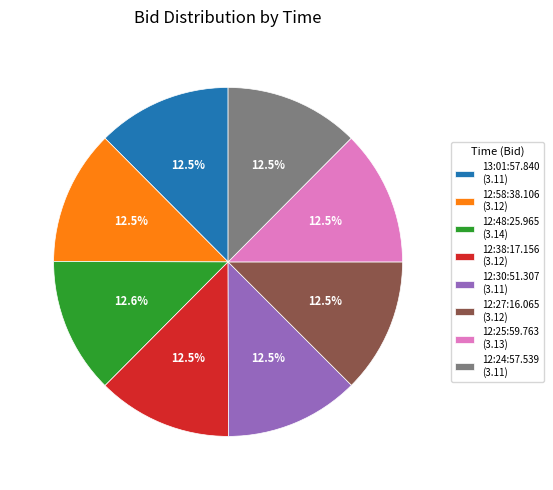

How much of the chart is everything except 12:58:38.106?

87.5%